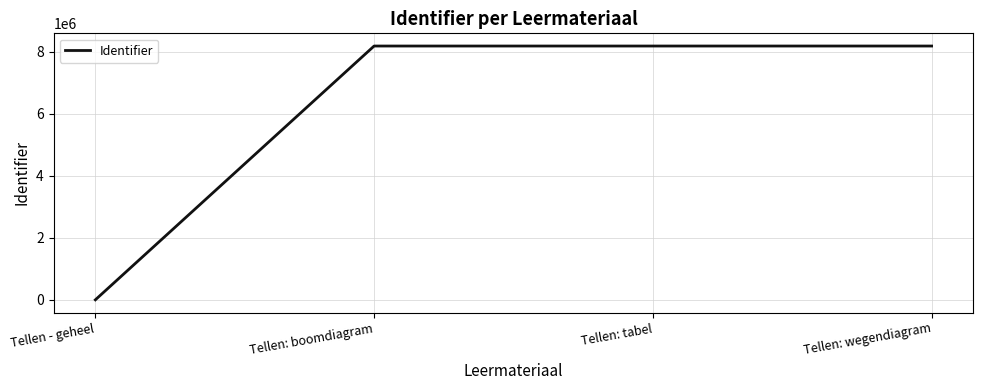

How many values are below 8185474?

2